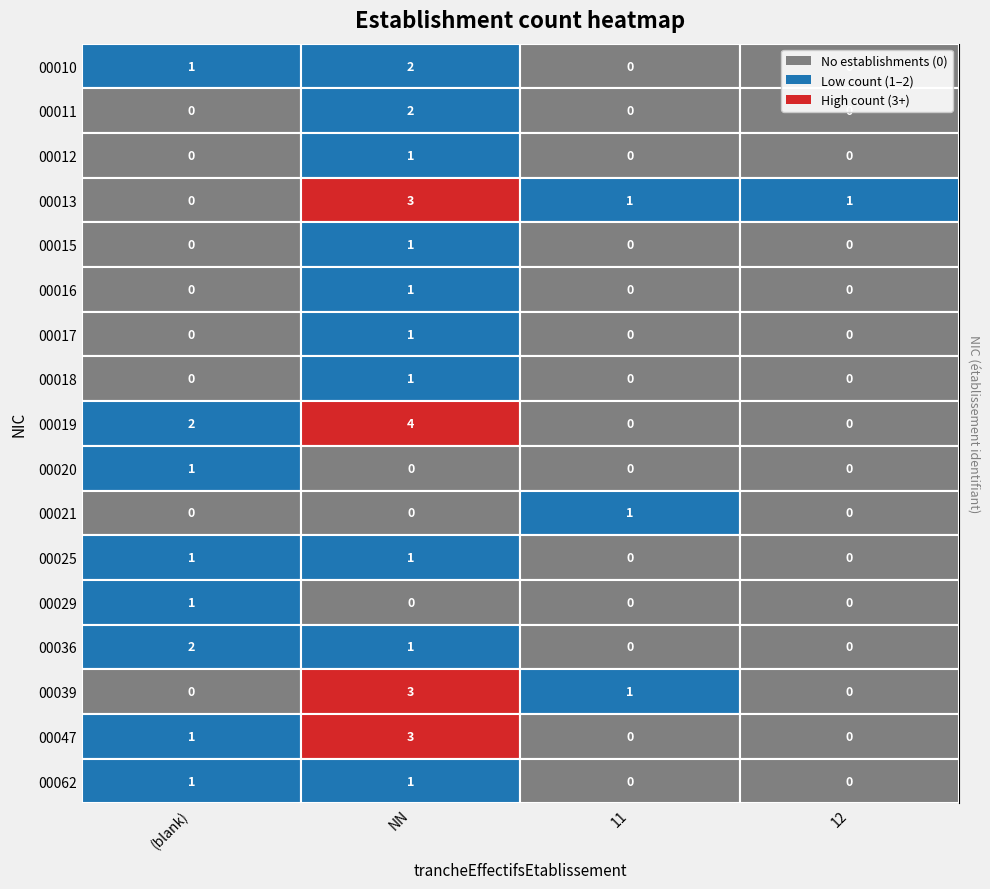

Between NN and 12, which series saw the biggest shift?

00019